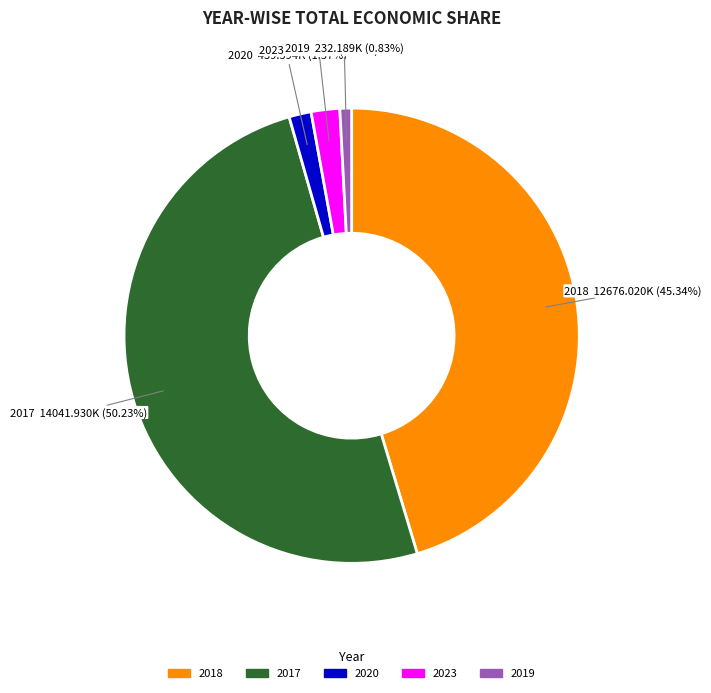

How many slices are in this pie chart?

5